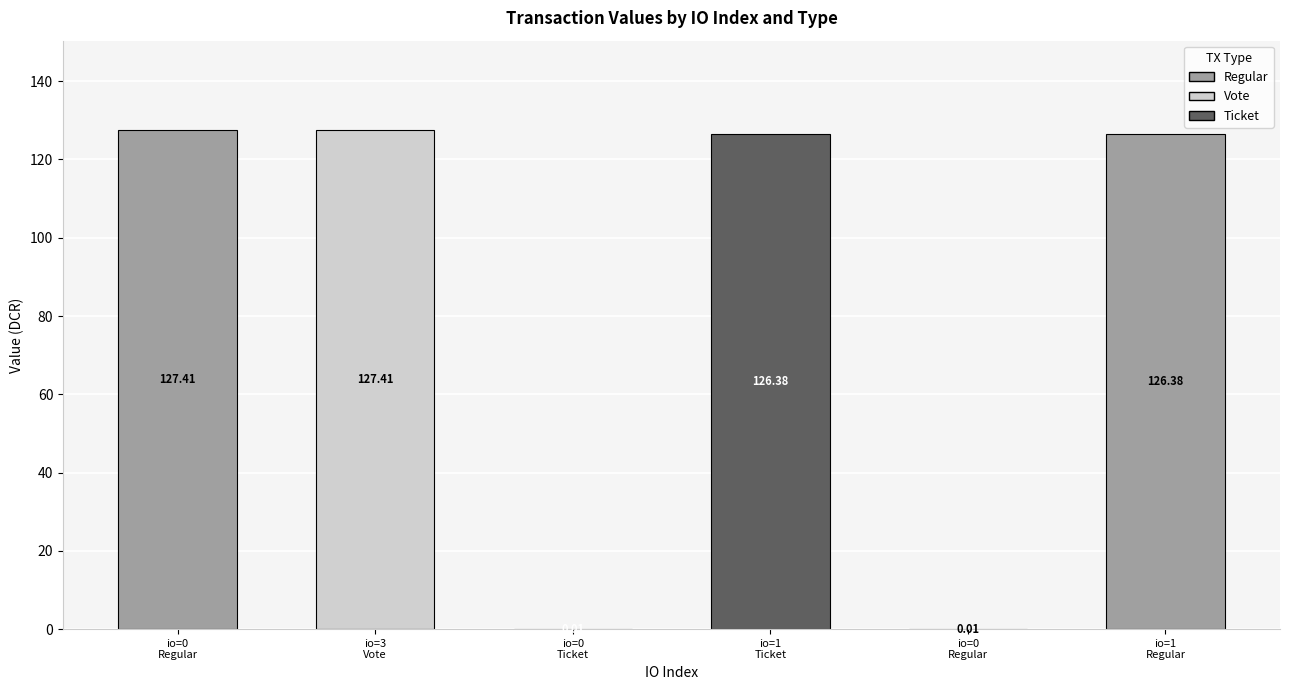

The chart shows a value of 0.0 at 0. True or false?

False